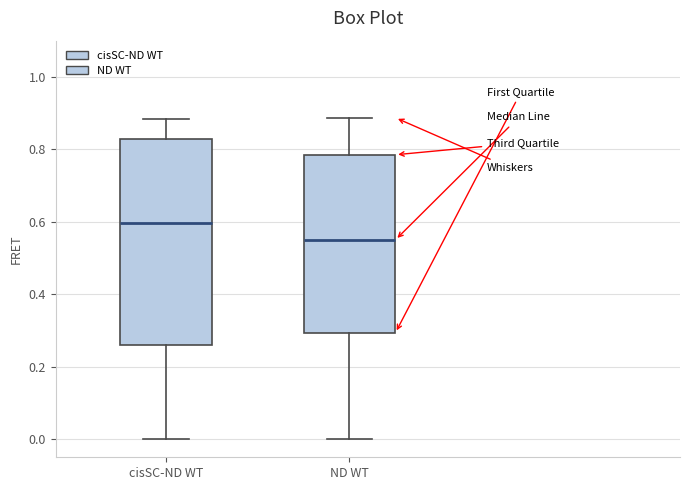

Which box has the lowest median line?

ND WT